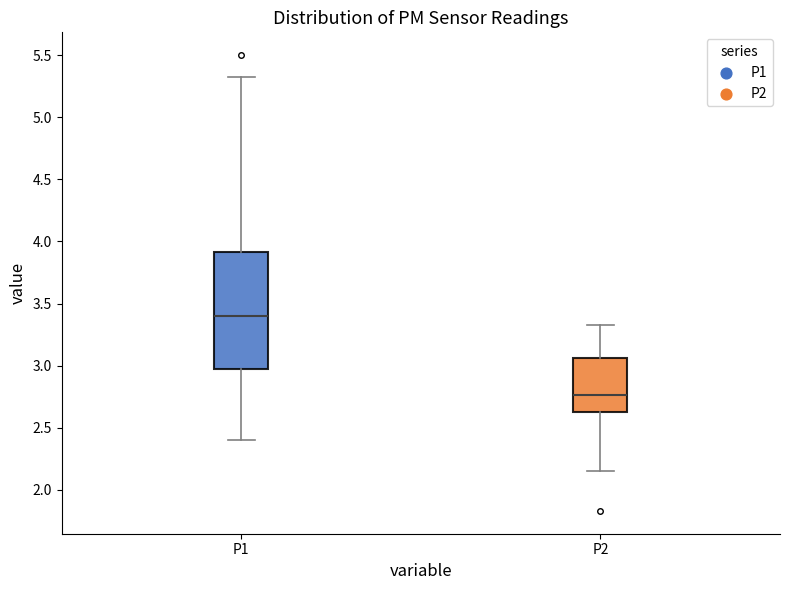

Where is the upper edge of the box for P2 on the y-axis? The values are not printed on the chart, so give them approximately, as read against the axis.

3.05